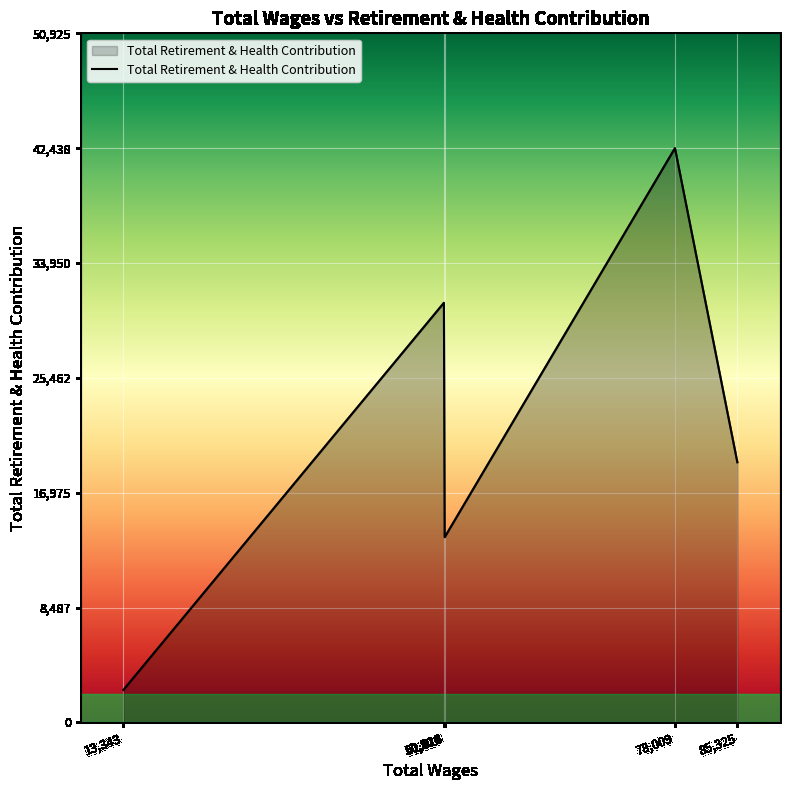

True or false: there are more than 1 points higher than both neighbors.

True